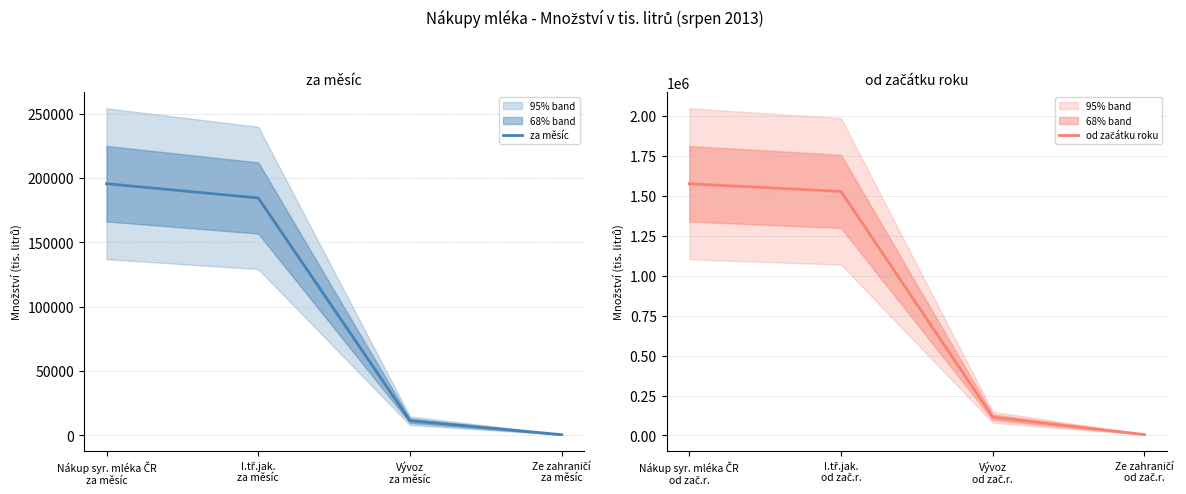

What is the average value of the od začátku roku series?

805657.1